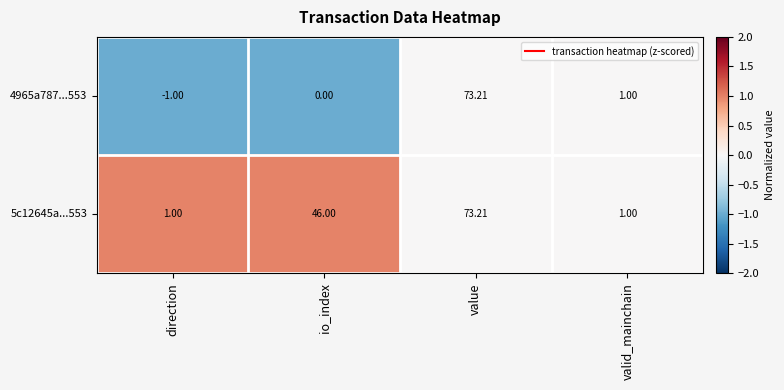

At which category is the sum across all series the highest?

value